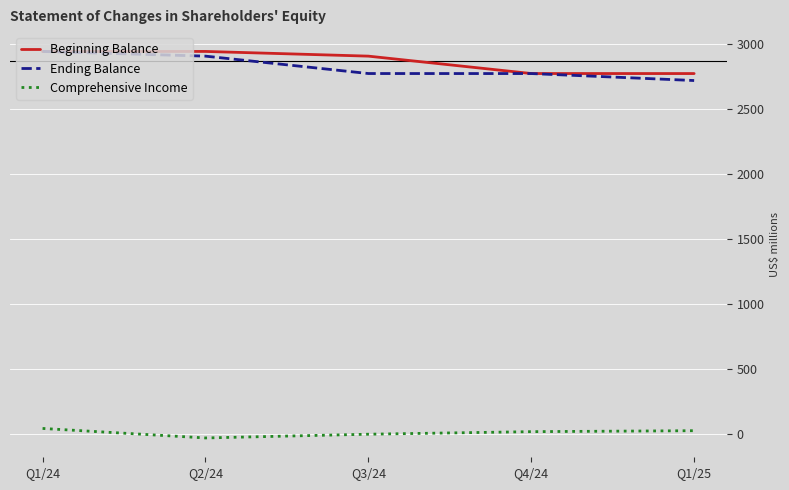

Where is Beginning Balance nearest to the value 2859?

Q3/24